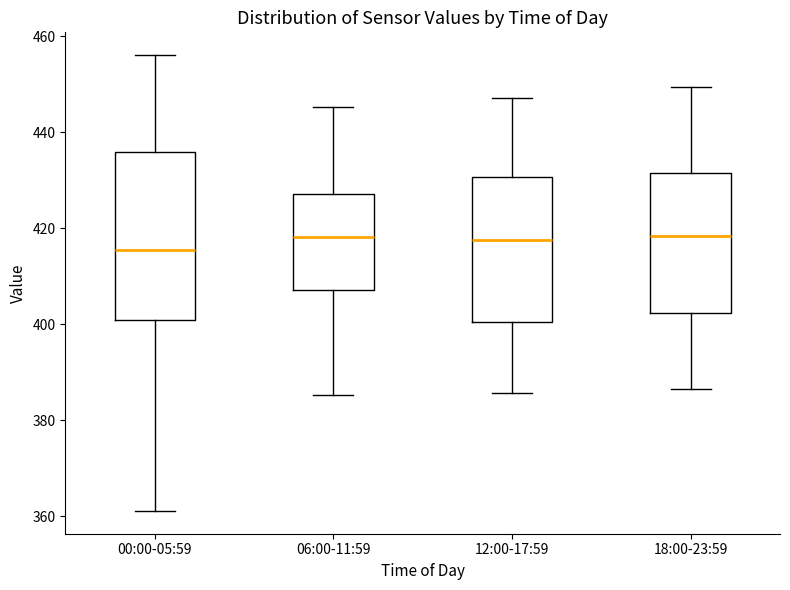

Which box is the tallest, from its lower edge to its upper edge?

00:00-05:59